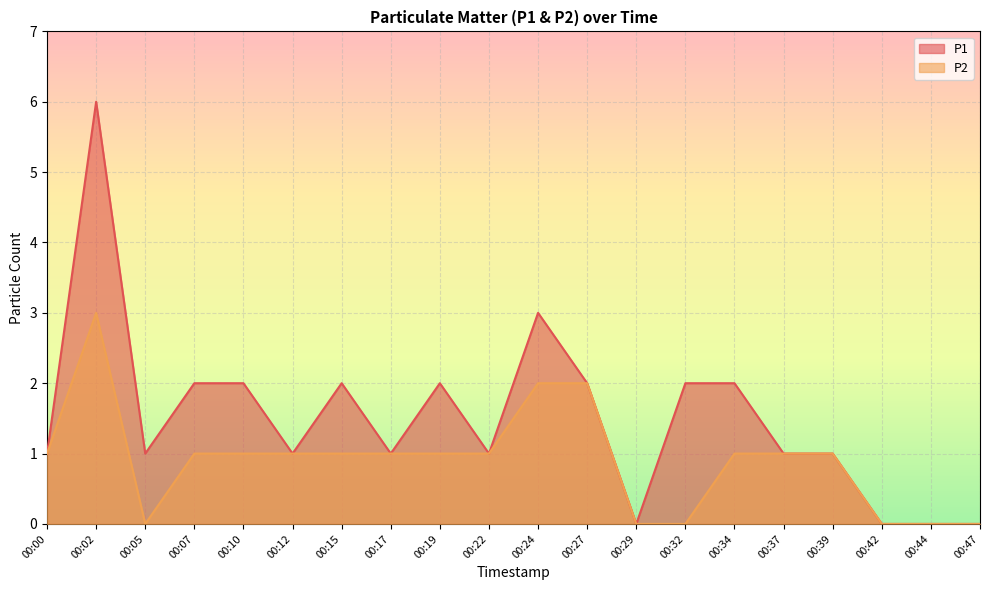

At 00:02, list the series in order from smallest to largest.

P2, P1